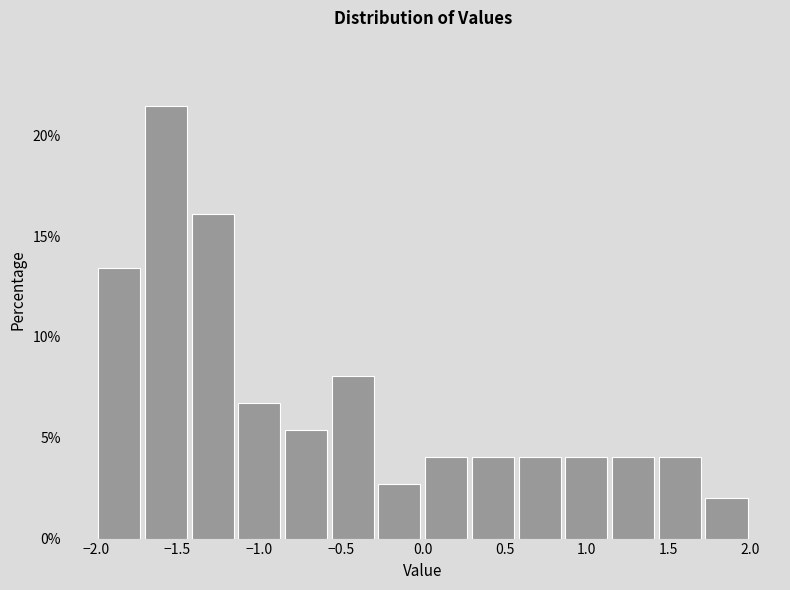

Over which range of the x-axis is the bar tallest?

-1.70 to -1.45